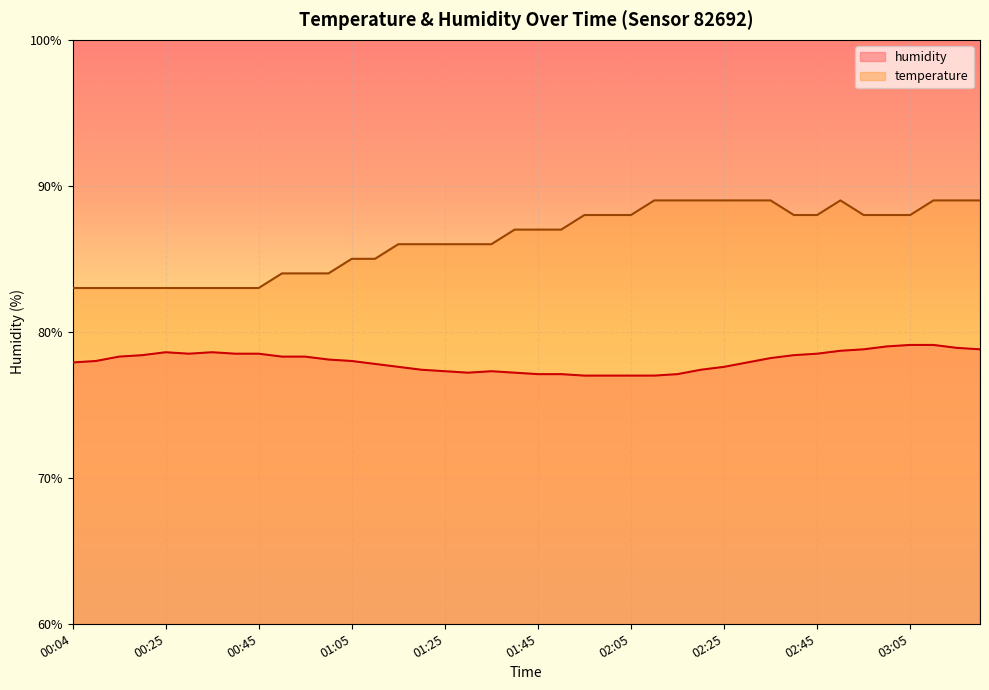

What is the average value of the temperature series?

86.3